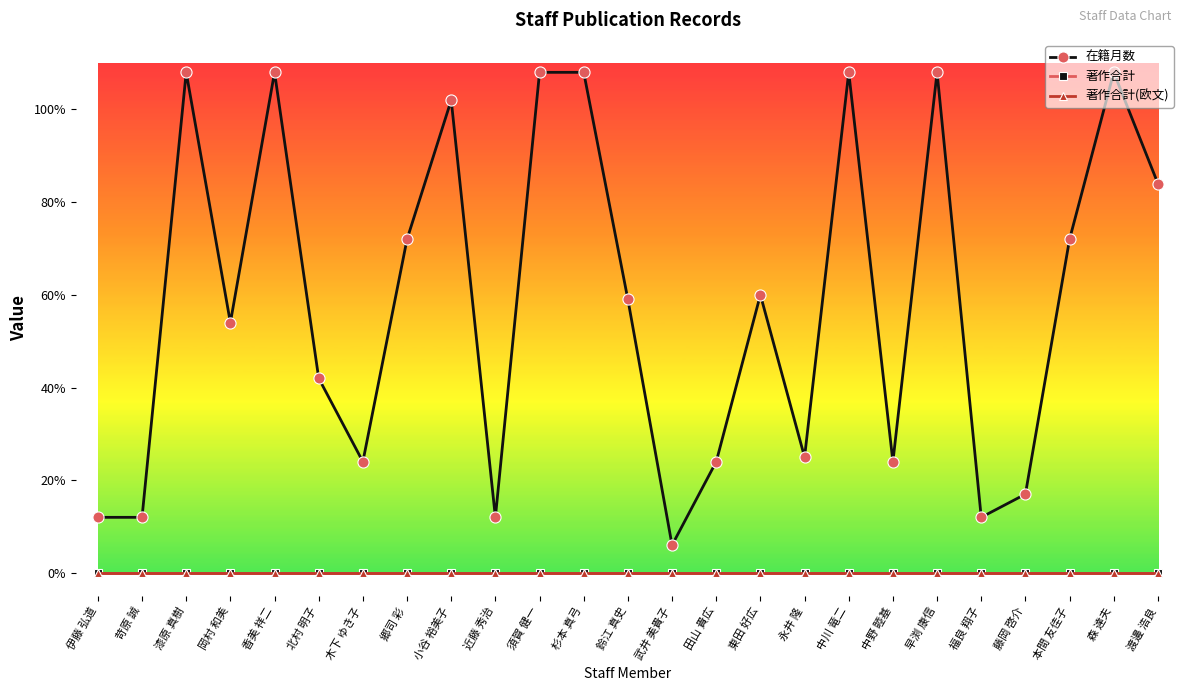

Is this an area chart (filled region under the line)?

No